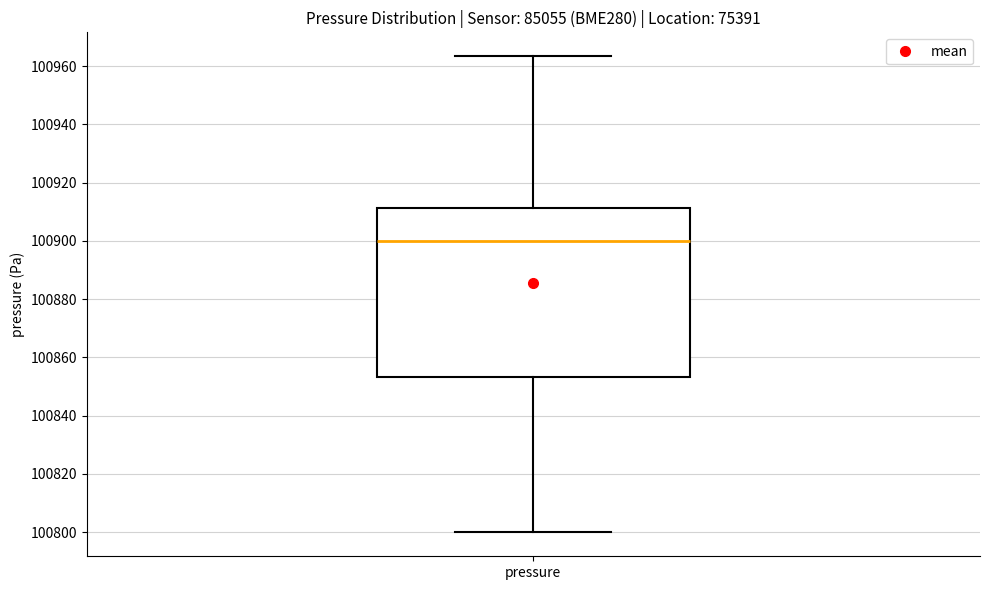

Read this box plot against the y-axis: the position of the median line, the range covered by the box, and the ends of both whiskers. The values are not printed on the chart, so give them approximately, as read against the axis.

median 100900, box 100854 to 100912, whiskers 100800 to 100964